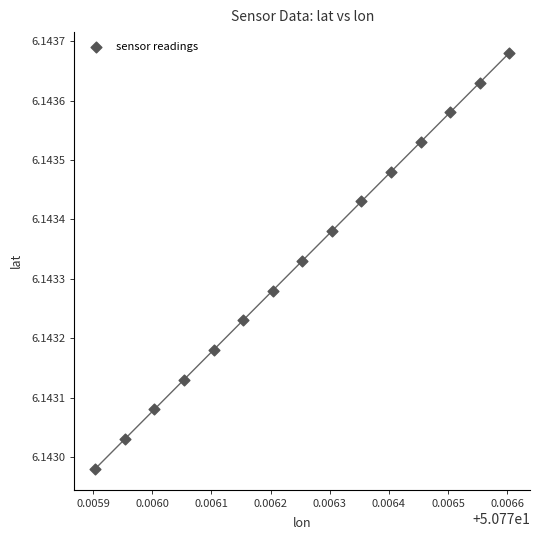

How many data points are displayed?

15